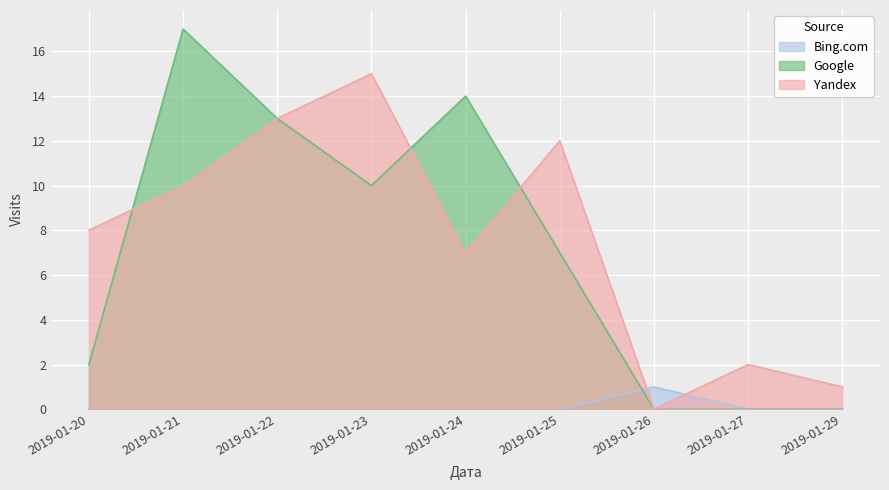

What is the difference between the maximum and minimum values in the Google series?

17